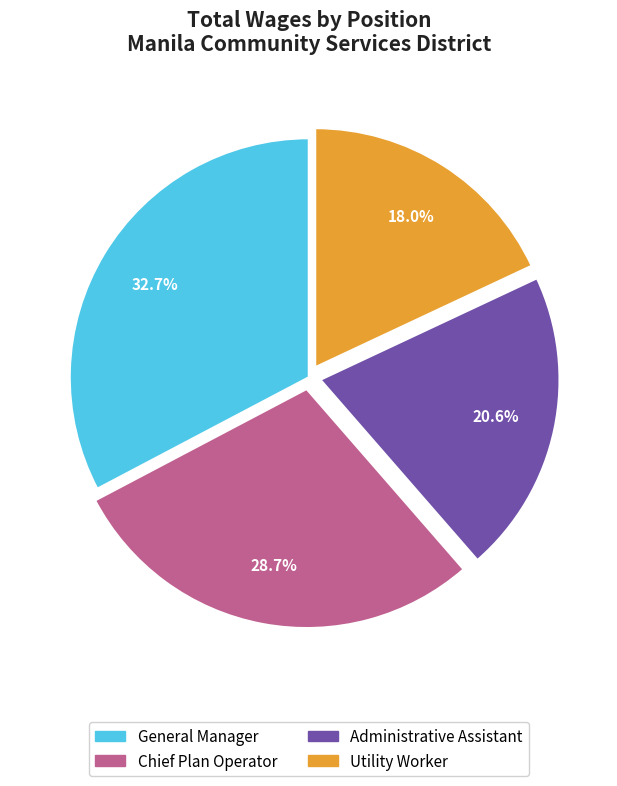

To the nearest percent, what is the difference between the Chief Plan Operator and Utility Worker slice percentages?

11%